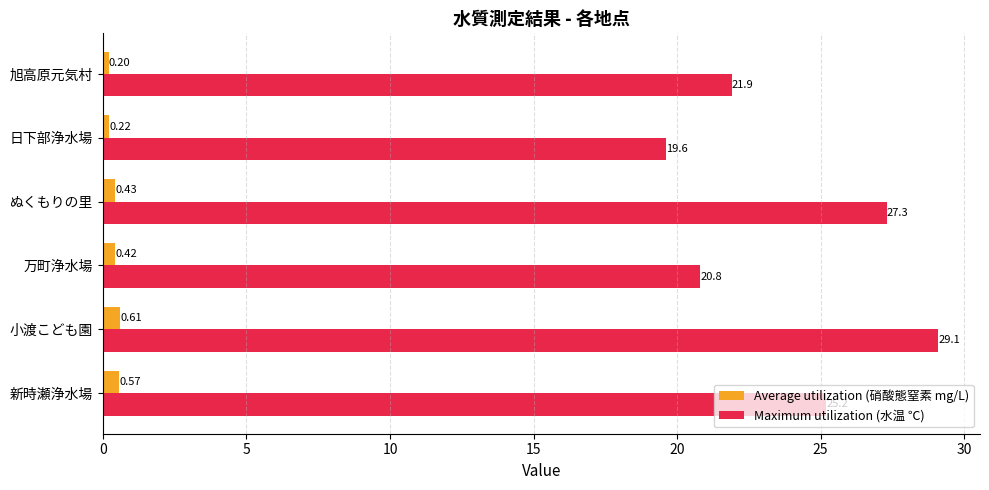

What is the maximum value for Maximum utilization (水温 ℃)?

29.1